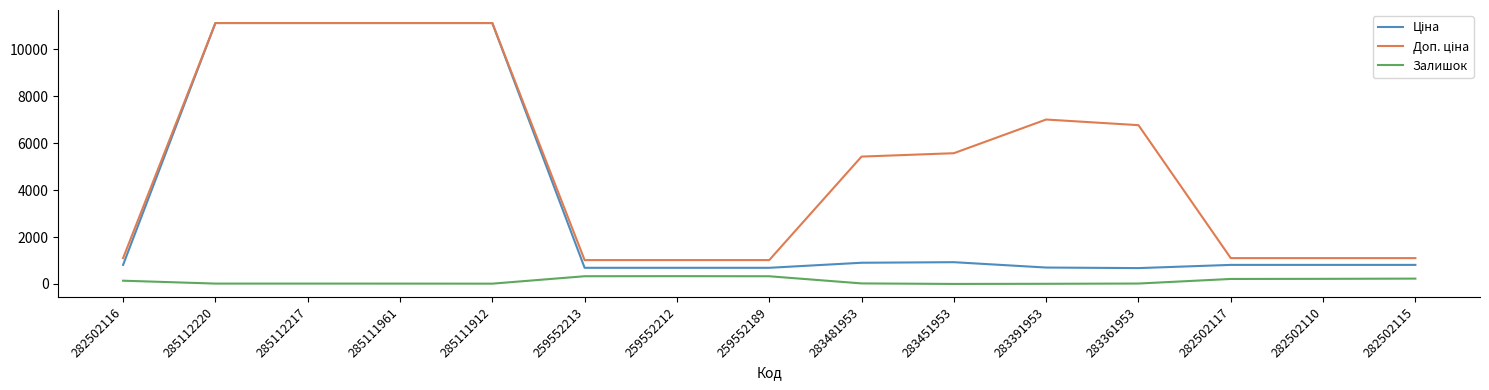

What is the maximum value for Залишок?

333.0